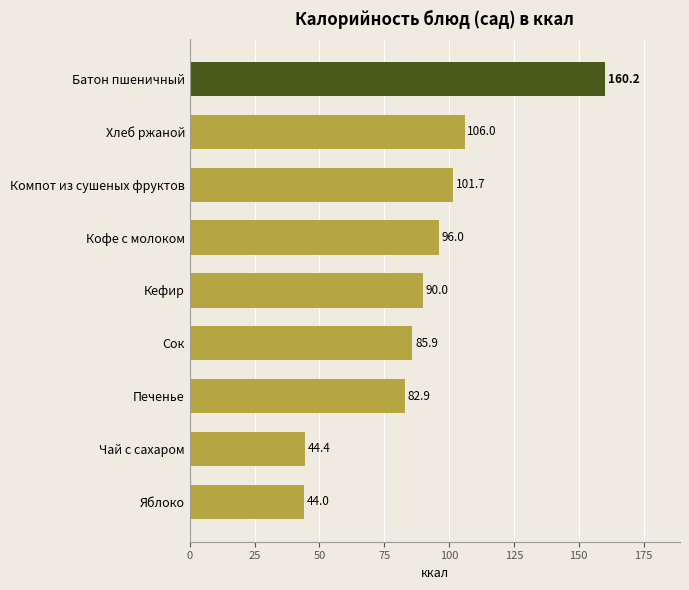

Where is the data nearest to the value 102?

Компот из сушеных фруктов